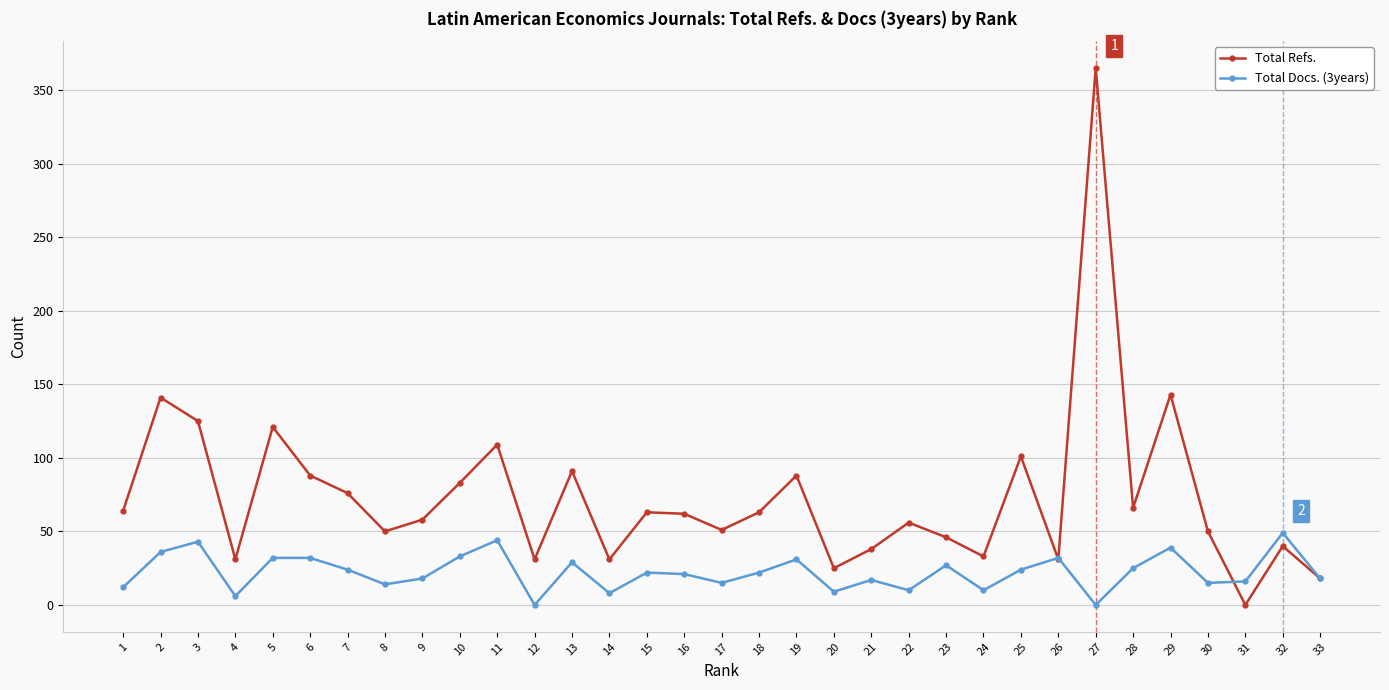

What is the maximum value shown in the chart?

365